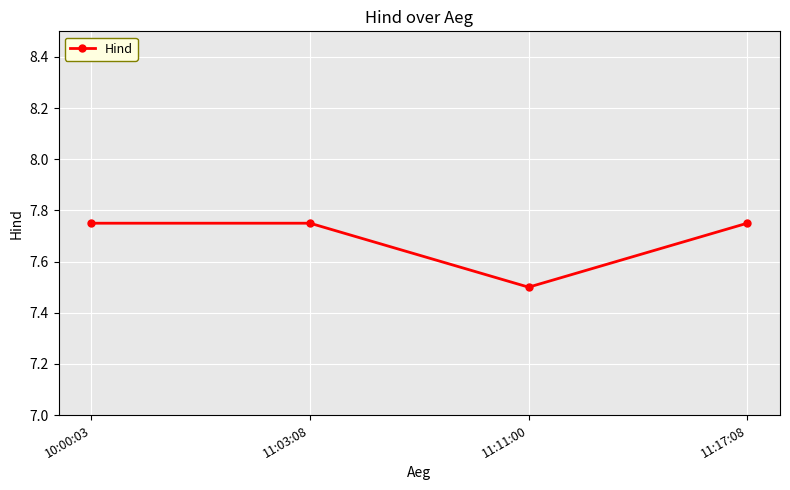

What position from the left is 11:11:00?

3